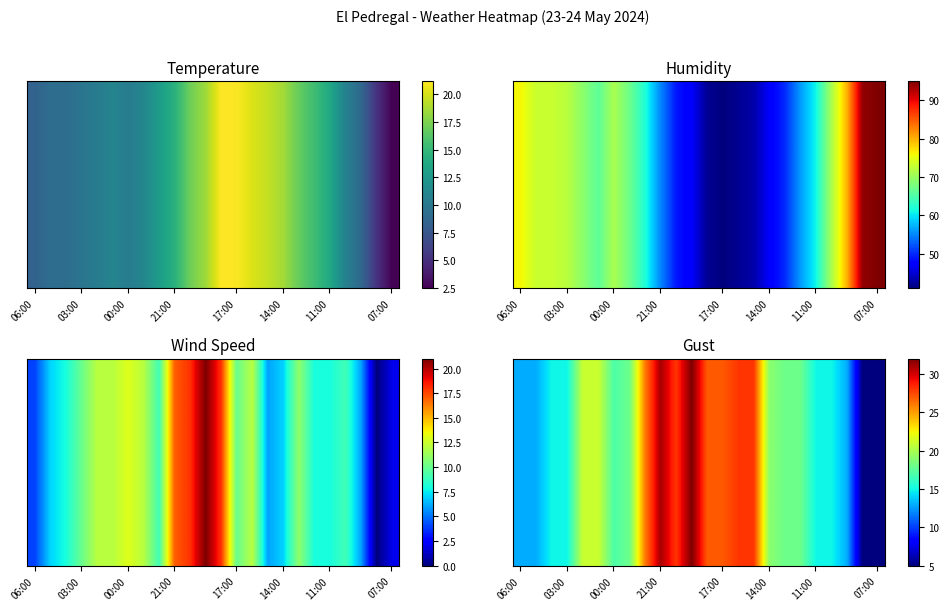

What is the difference between the maximum and minimum values?

27